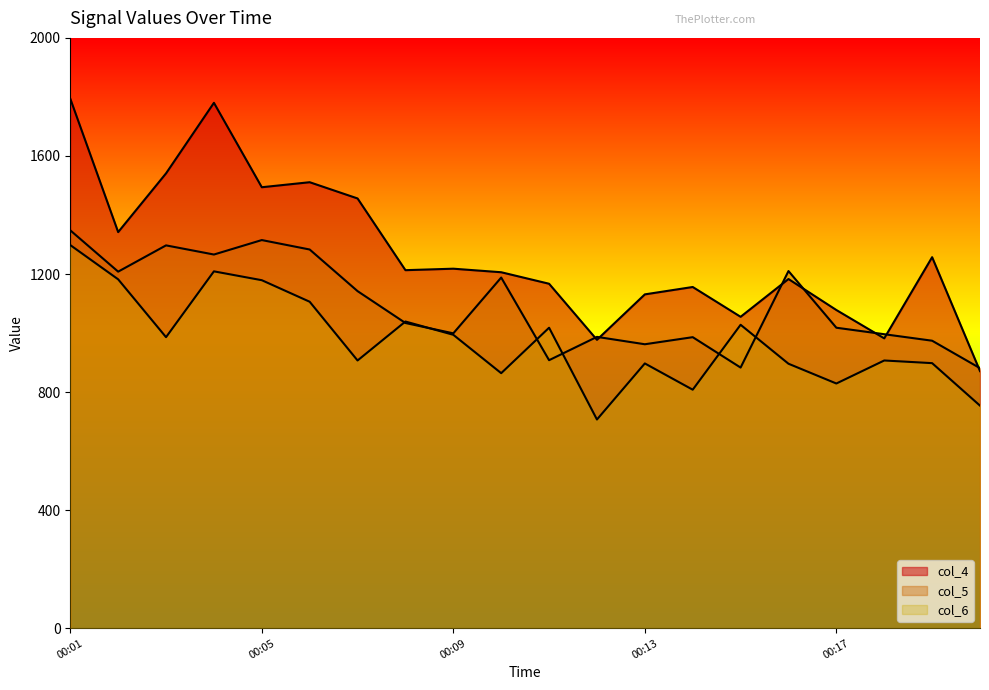

Which series has the largest range (max minus min)?

col_4